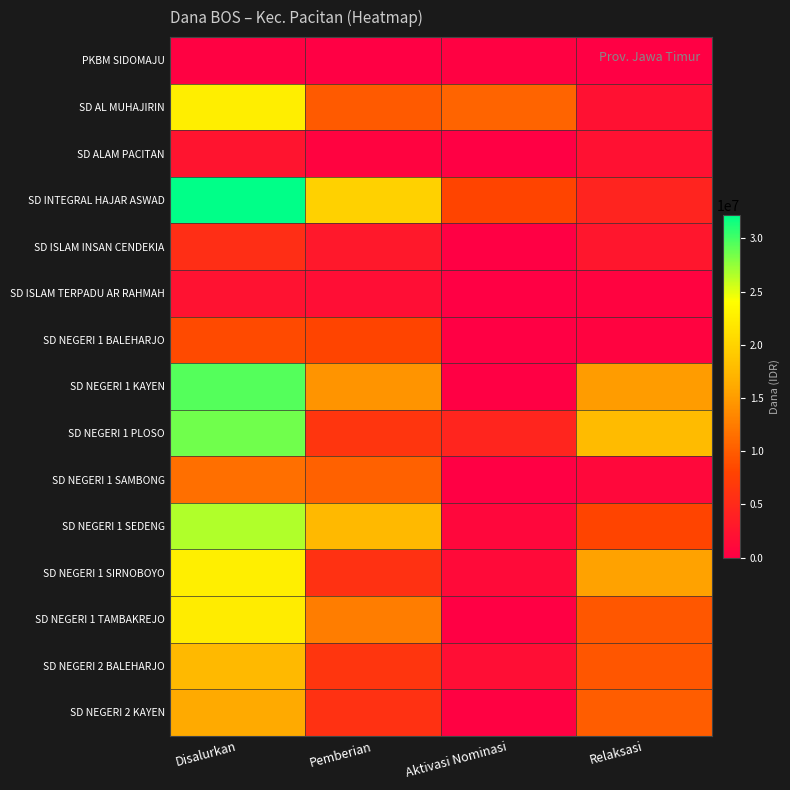

Which category has the highest value across all series?

Disalurkan